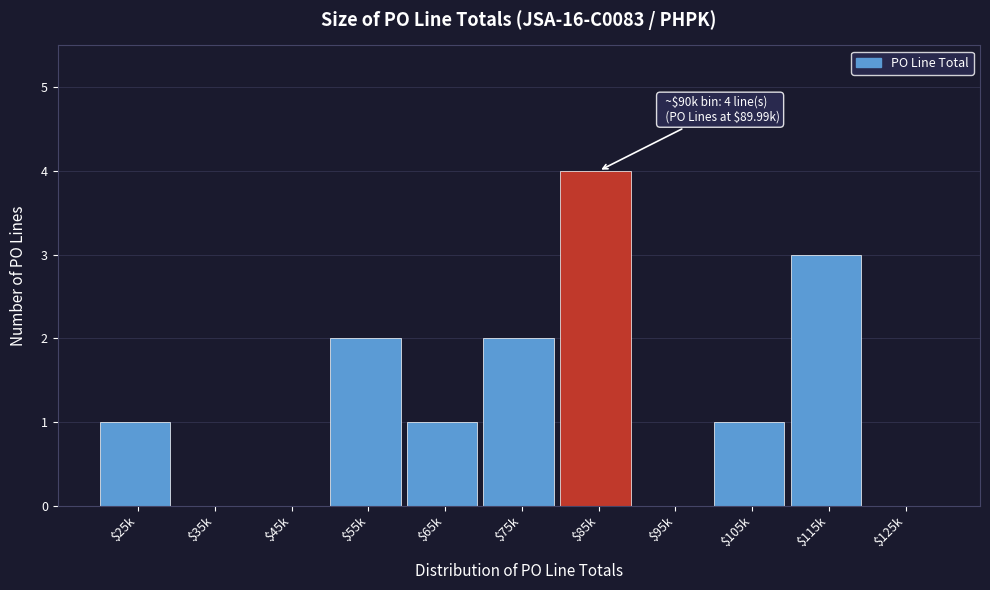

What is the sum of all values?

14